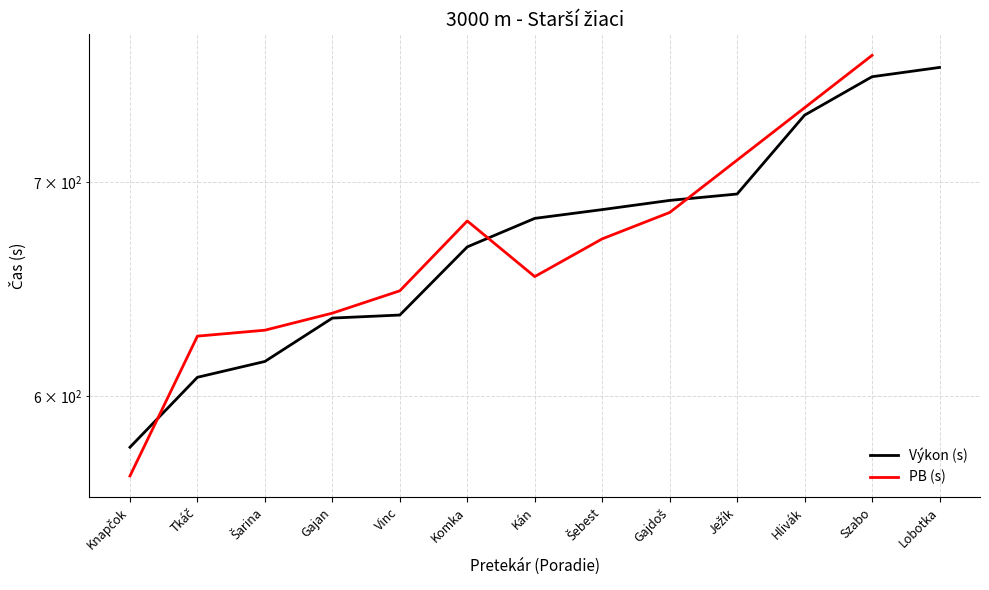

Is it true that the value at Kán is 682.0?

True